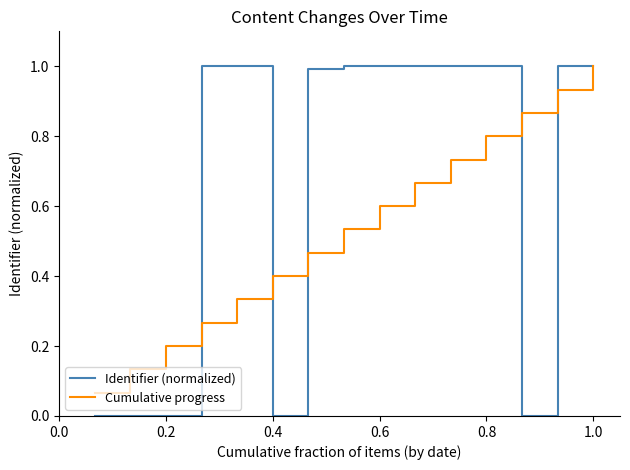

List the series in order of their overall mean, lowest first.

Cumulative progress, Identifier (normalized)